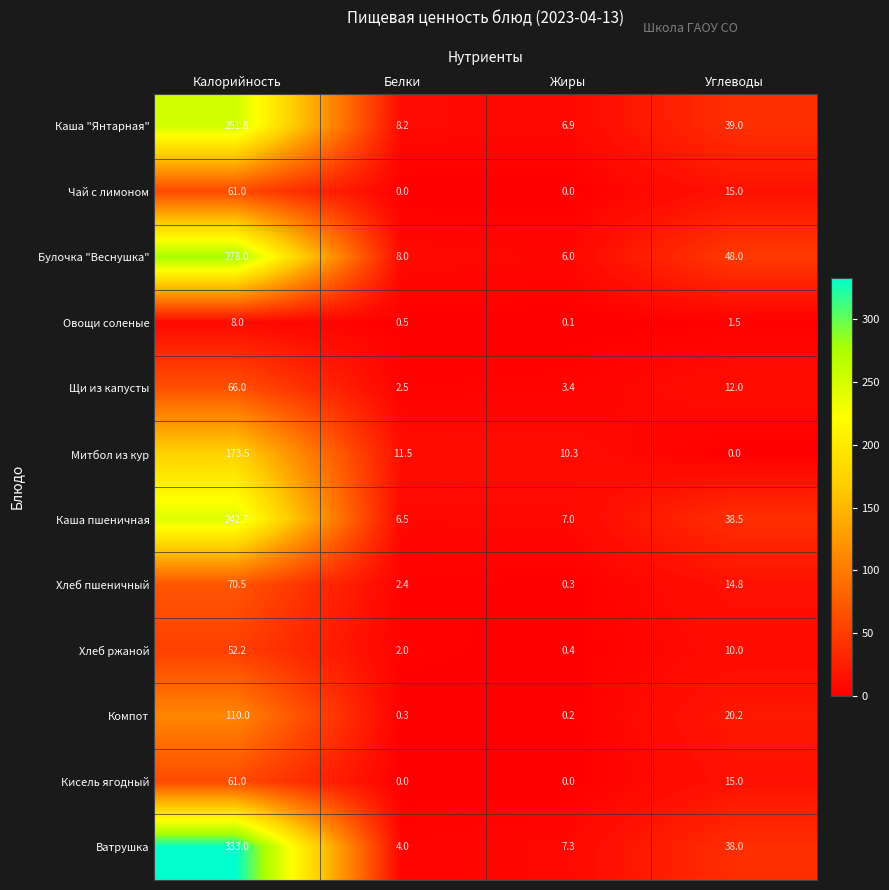

What is the difference between the highest and lowest values at Белки?

11.5